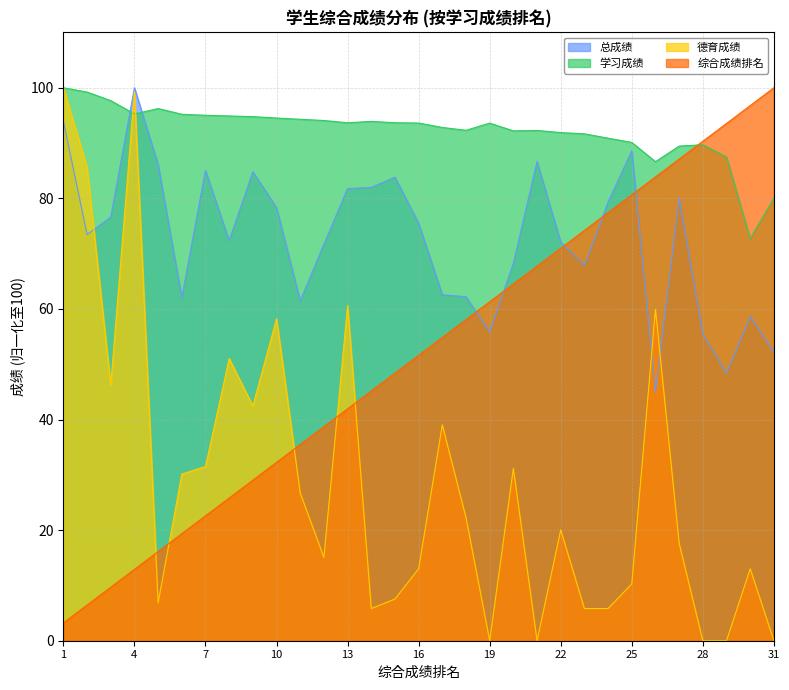

True or false: 学习成绩 has a value of 33.8 at 10.

False